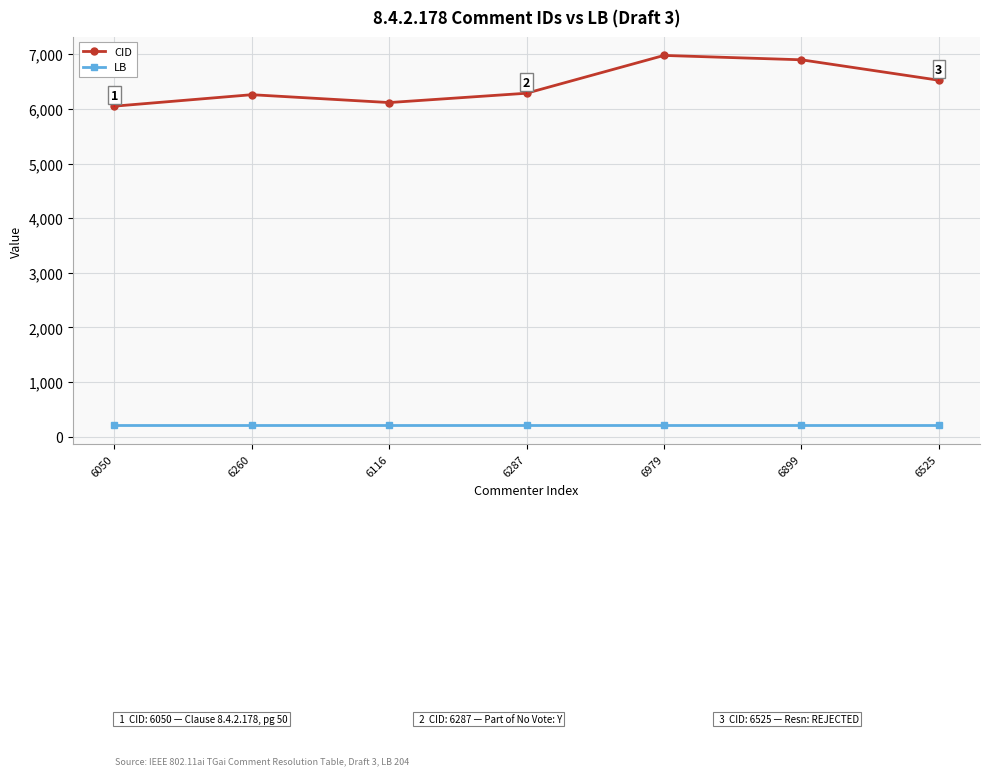

Which series changed the most between 6050 and 6260?

CID